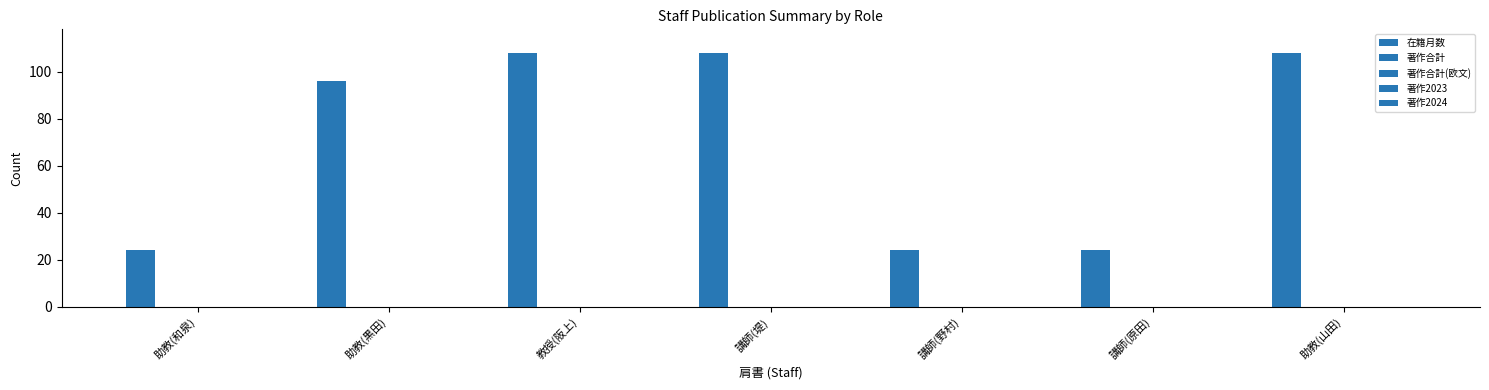

Reading right to left, extract all data points from this chart.

在籍月数: 助教(山田)=108	講師(原田)=24	講師(野村)=24	講師(堤)=108	教授(阪上)=108	助教(黒田)=96	助教(和泉)=24
著作合計: 助教(山田)=0	講師(原田)=0	講師(野村)=0	講師(堤)=0	教授(阪上)=0	助教(黒田)=0	助教(和泉)=0
著作合計(欧文): 助教(山田)=0	講師(原田)=0	講師(野村)=0	講師(堤)=0	教授(阪上)=0	助教(黒田)=0	助教(和泉)=0
著作2023: 助教(山田)=0	講師(原田)=0	講師(野村)=0	講師(堤)=0	教授(阪上)=0	助教(黒田)=0	助教(和泉)=0
著作2024: 助教(山田)=0	講師(原田)=0	講師(野村)=0	講師(堤)=0	教授(阪上)=0	助教(黒田)=0	助教(和泉)=0